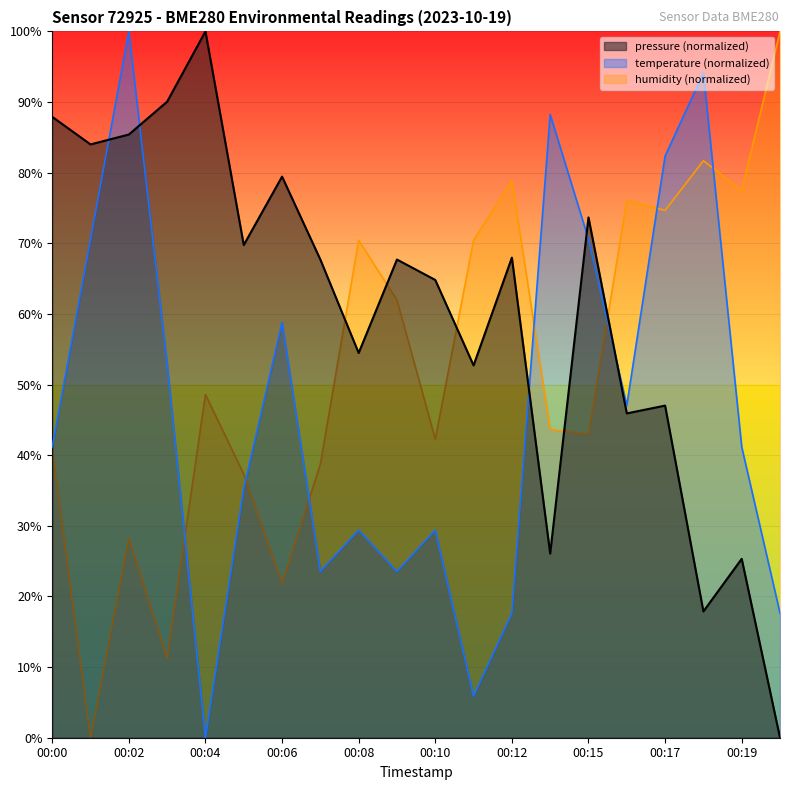

Which series changed the most between 00:04 and 00:06?

temperature